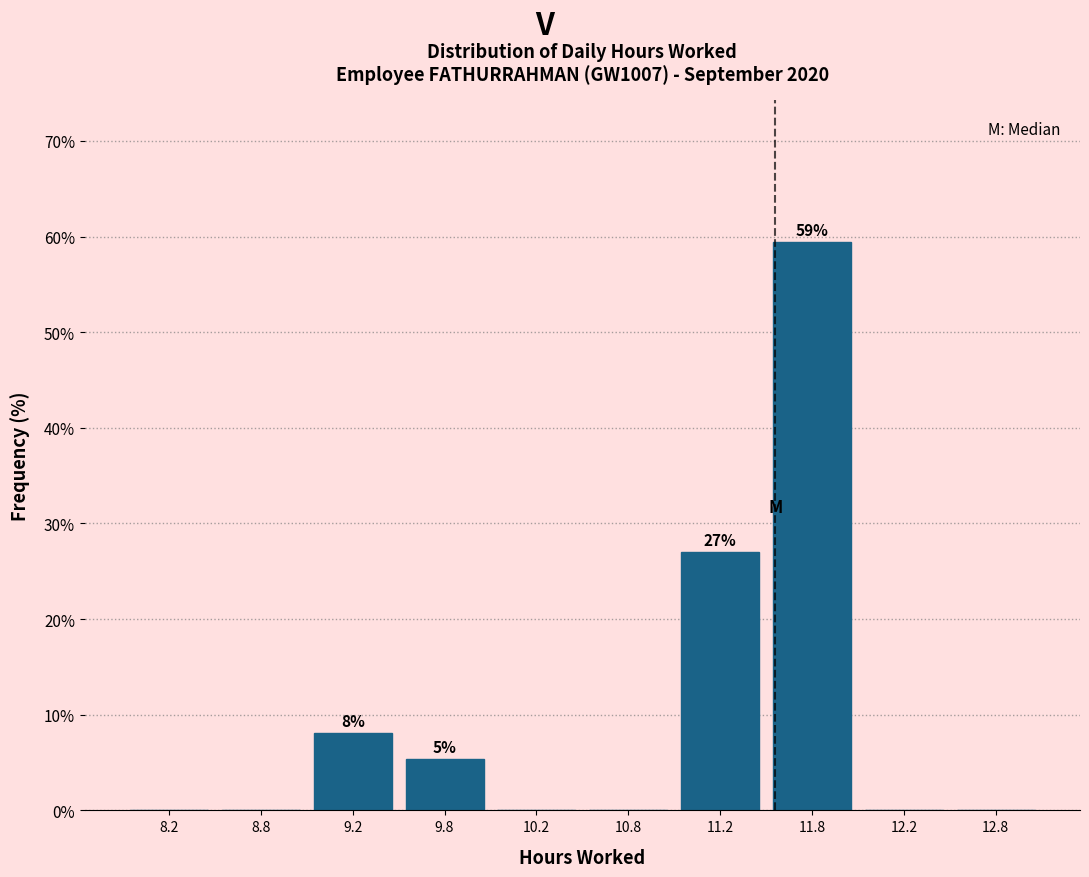

Which range on the x-axis has the tallest bar?

11.5 to 12.0